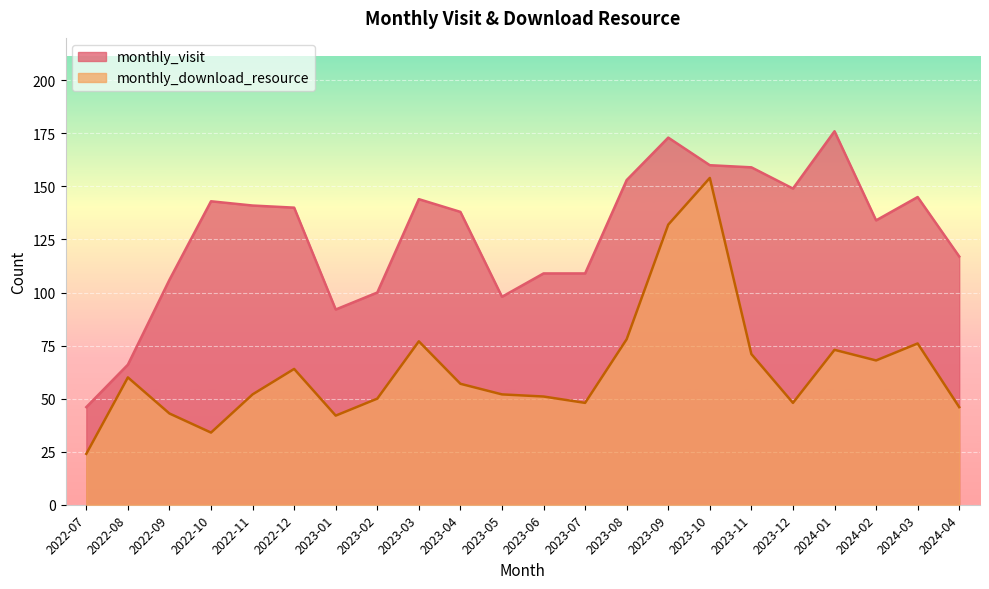

List the series in order of their peak value, lowest first.

monthly_download_resource, monthly_visit